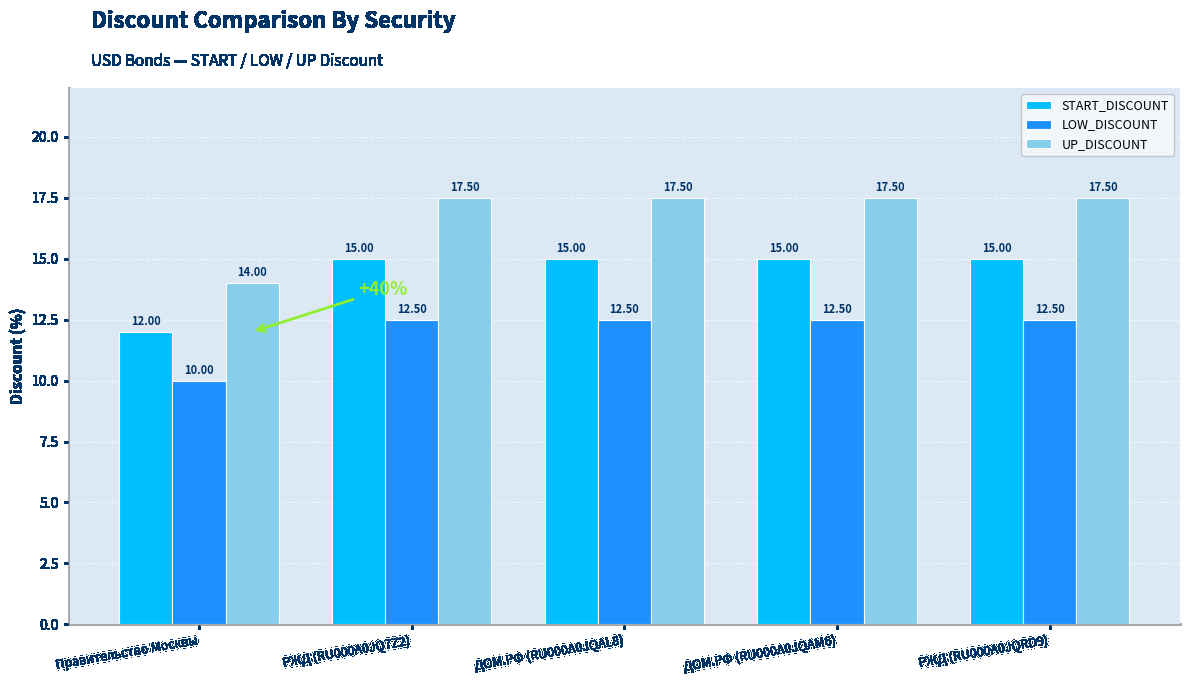

What is the difference between the highest and lowest values at ДОМ.РФ (RU000A0JQAL8)?

5.0